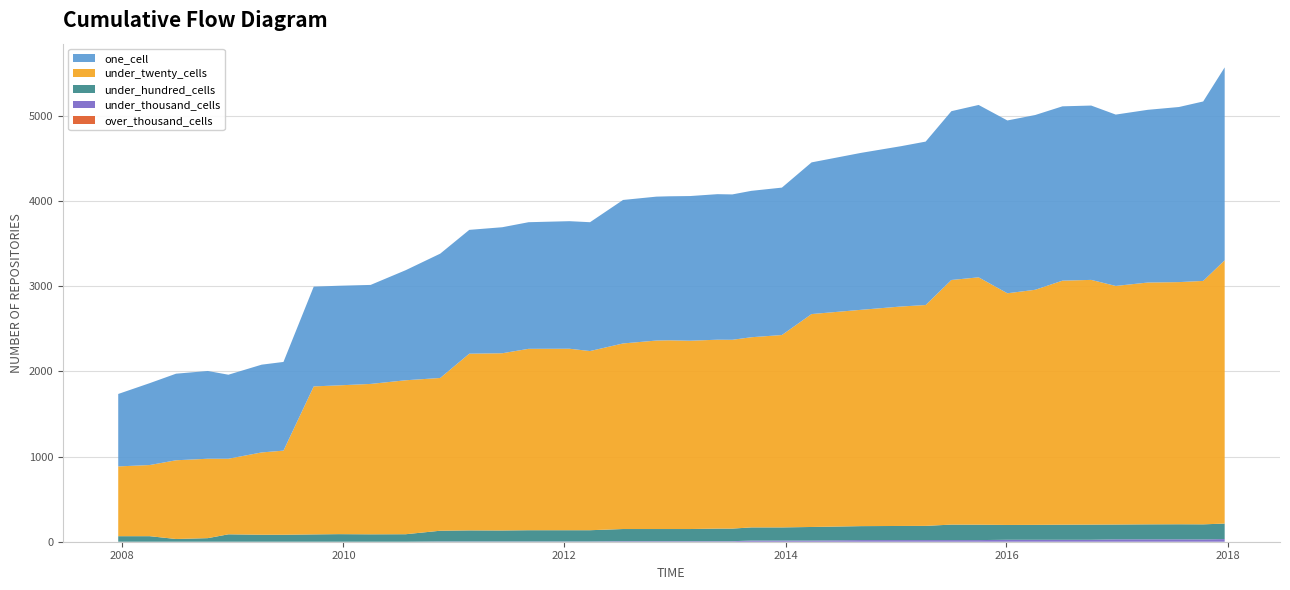

Reading left to right, extract all data points from this chart.

over_thousand_cells: 0	0	0	0	0	0	0	0	0	0	0	0	0	0	0	0	0	0	0	0	0	0	0	0	0	0	0	0	0	0	0	0	0	0	0	0	0	0	0	0
under_thousand_cells: 0	0	0	0	0	0	0	0	0	0	0	3	3	3	3	3	3	6	6	6	6	6	6	14	14	14	19	19	19	19	19	23	23	23	23	28	28	28	27	31
under_hundred_cells: 65	65	32	42	87	82	82	86	89	87	88	126	130	129	132	132	132	143	143	143	143	148	148	154	154	159	164	166	167	182	181	174	175	177	178	174	176	177	177	182
under_twenty_cells: 819	835	924	932	887	966	987	1737	1746	1765	1807	1793	2074	2080	2129	2130	2103	2178	2212	2215	2210	2217	2216	2232	2258	2499	2539	2576	2592	2871	2903	2719	2759	2864	2872	2800	2838	2842	2857	3090
one_cell: 850	961	1016	1030	986	1030	1041	1171	1169	1162	1292	1459	1453	1479	1486	1497	1512	1684	1689	1690	1698	1708	1706	1718	1730	1780	1842	1882	1918	1981	2023	2028	2051	2046	2046	2011	2027	2055	2106	2264